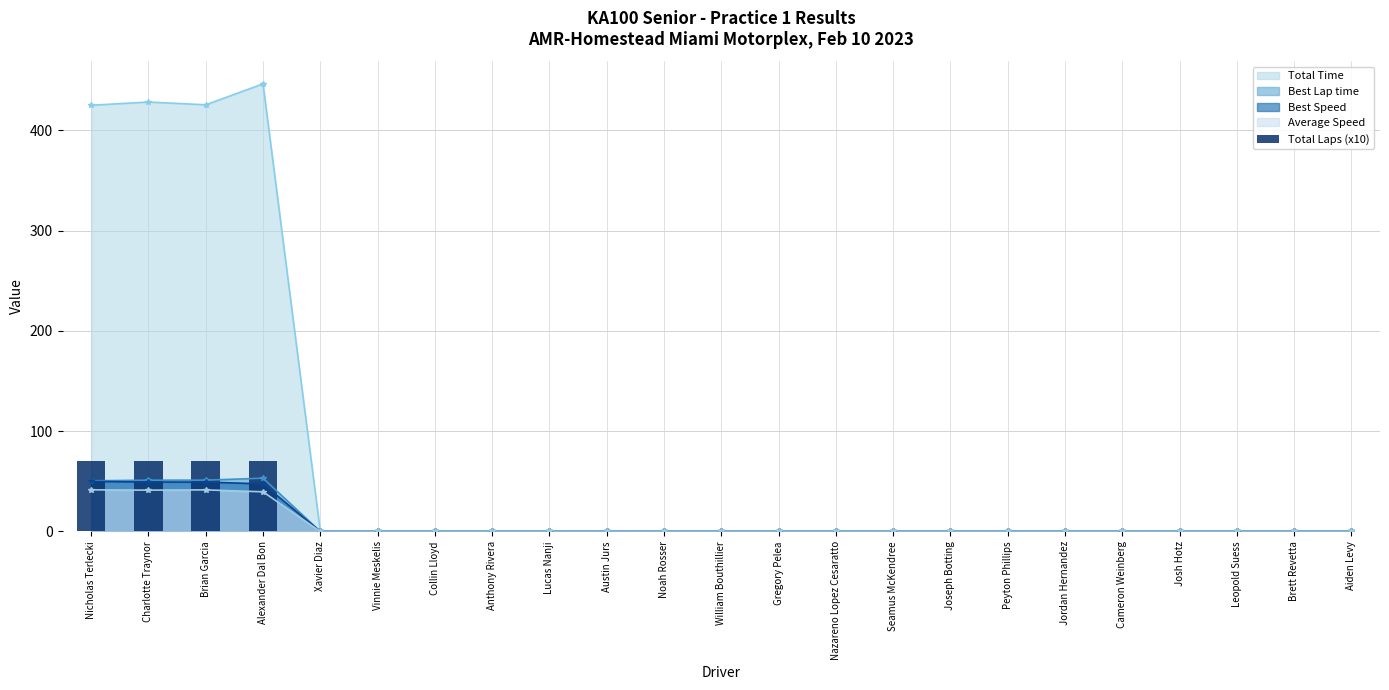

What is the label of the 22nd bar from the left?

Brett Revetta